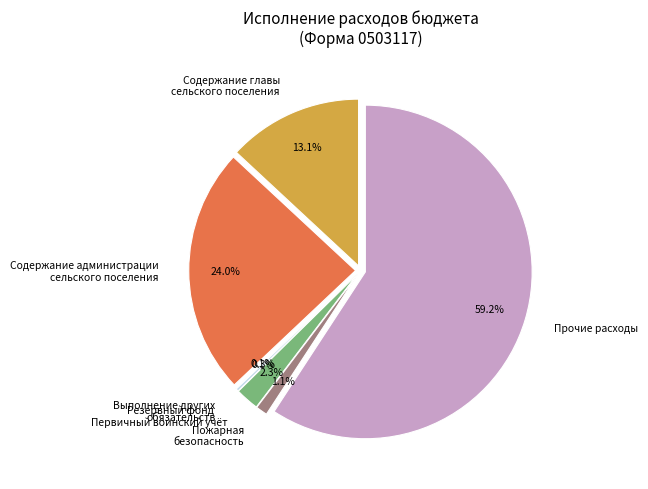

Which slice is the largest?

Прочие расходы